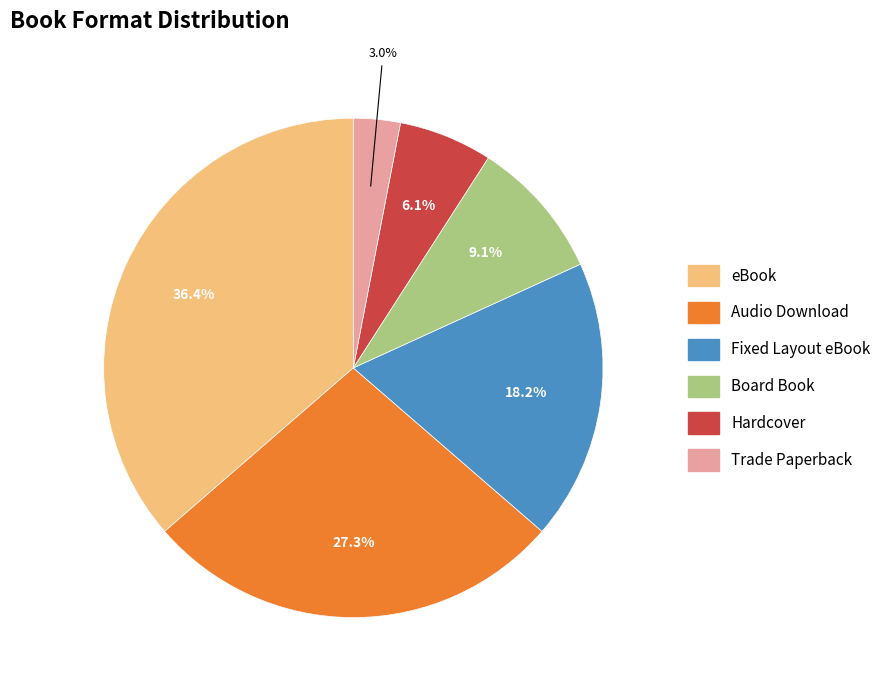

How many slices are in this pie chart?

6